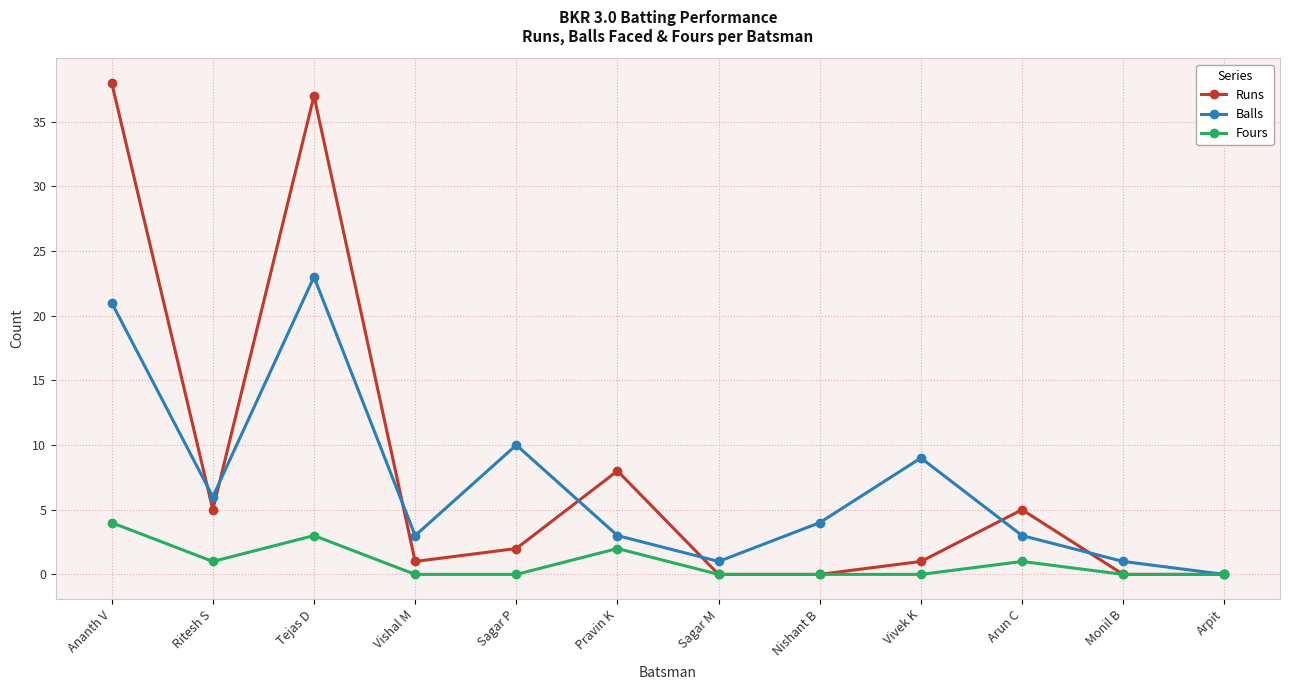

Where is Balls nearest to the value 11?

Sagar P